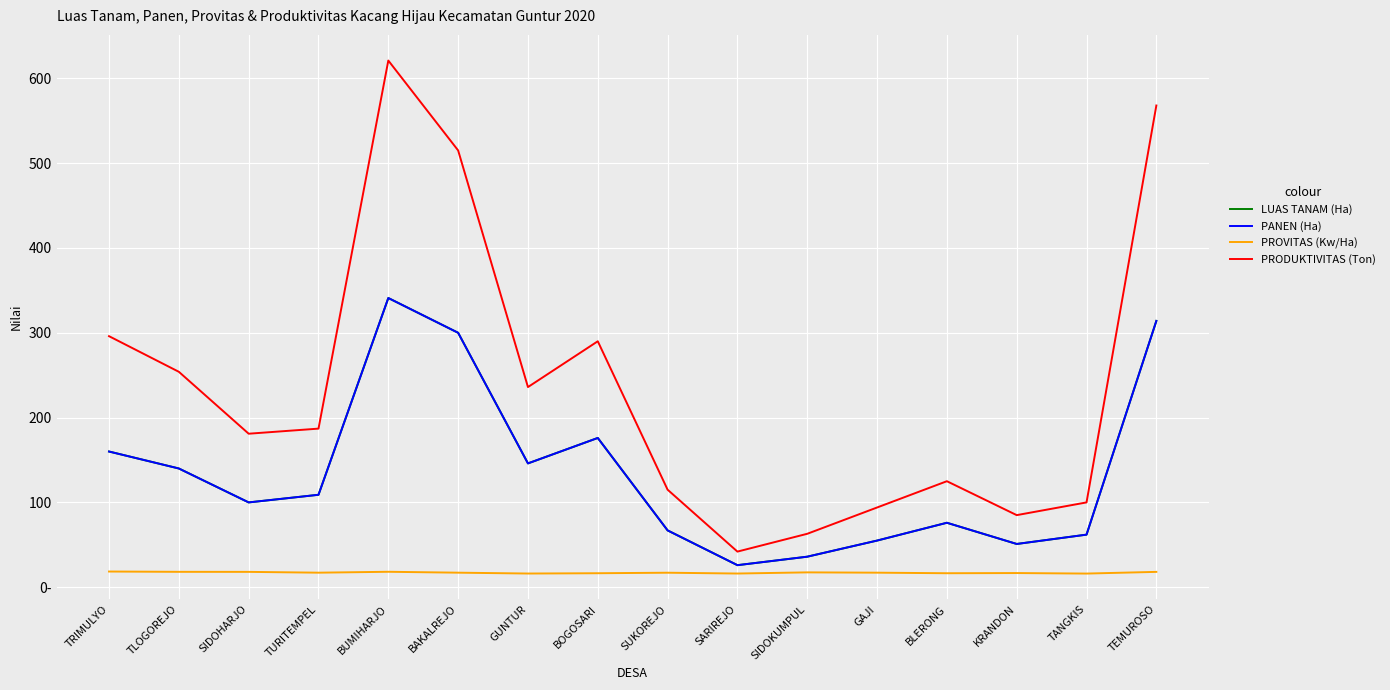

Does the chart have visible grid lines?

Yes